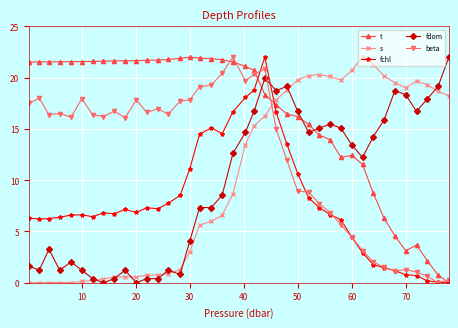

After their last crossing, which series has the higher values: s or fdom?

fdom